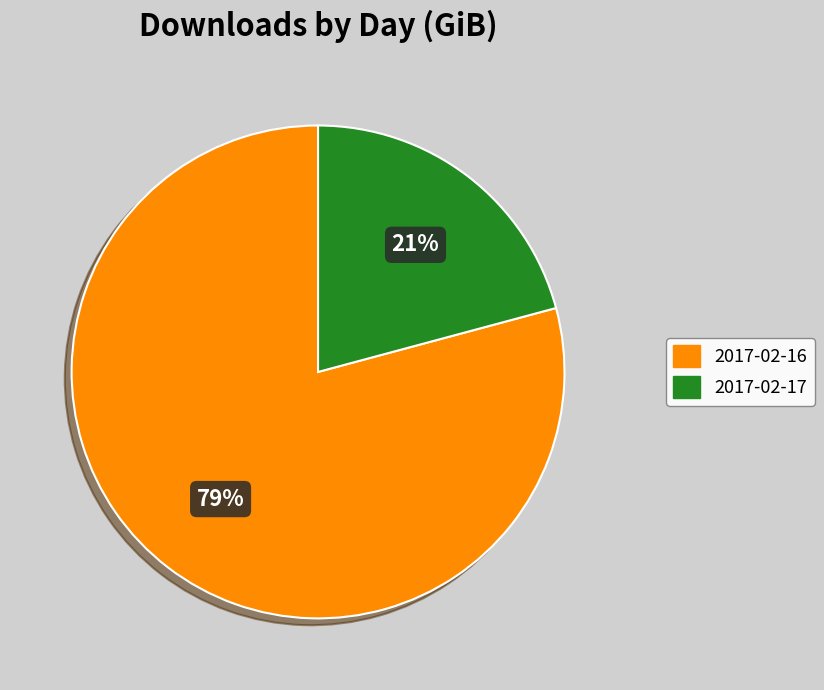

To the nearest percent, what is the difference between the largest and smallest slice percentages?

58%